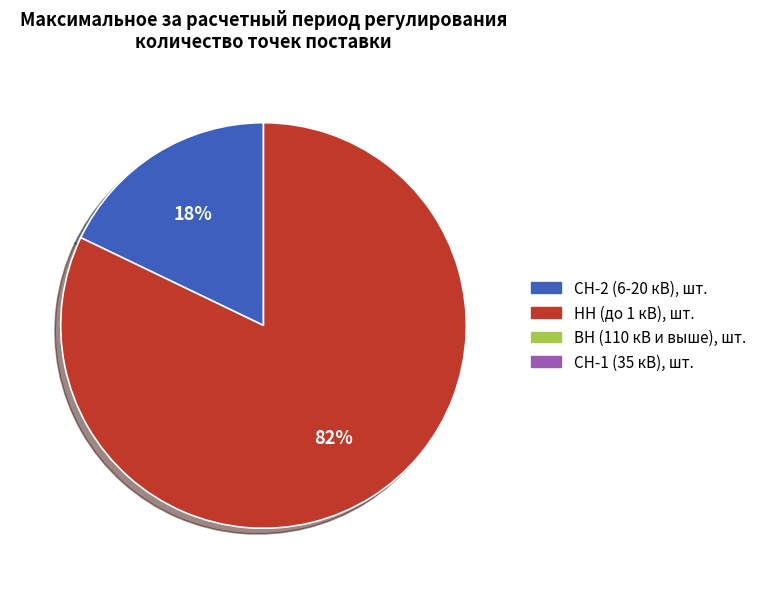

Is there a majority slice in this chart?

Yes